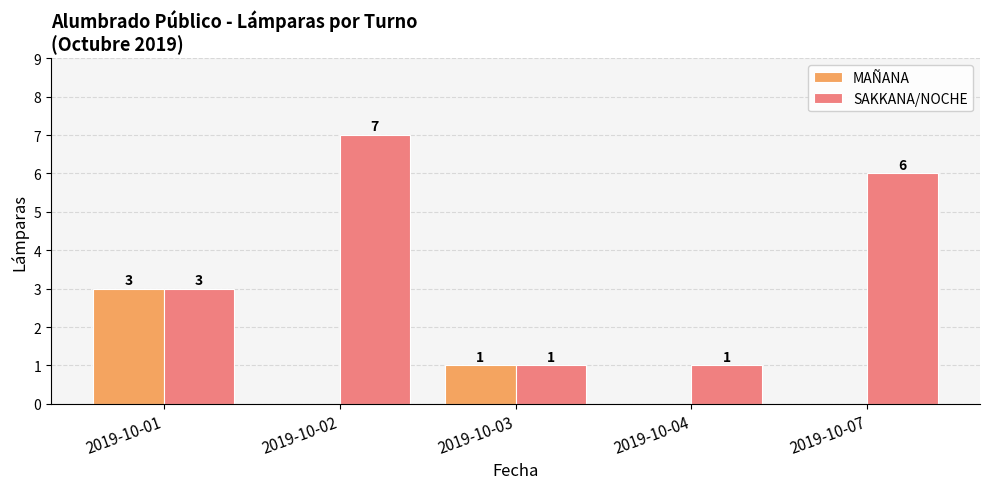

The value of MAÑANA at 2019-10-04 is -1. True or false?

False